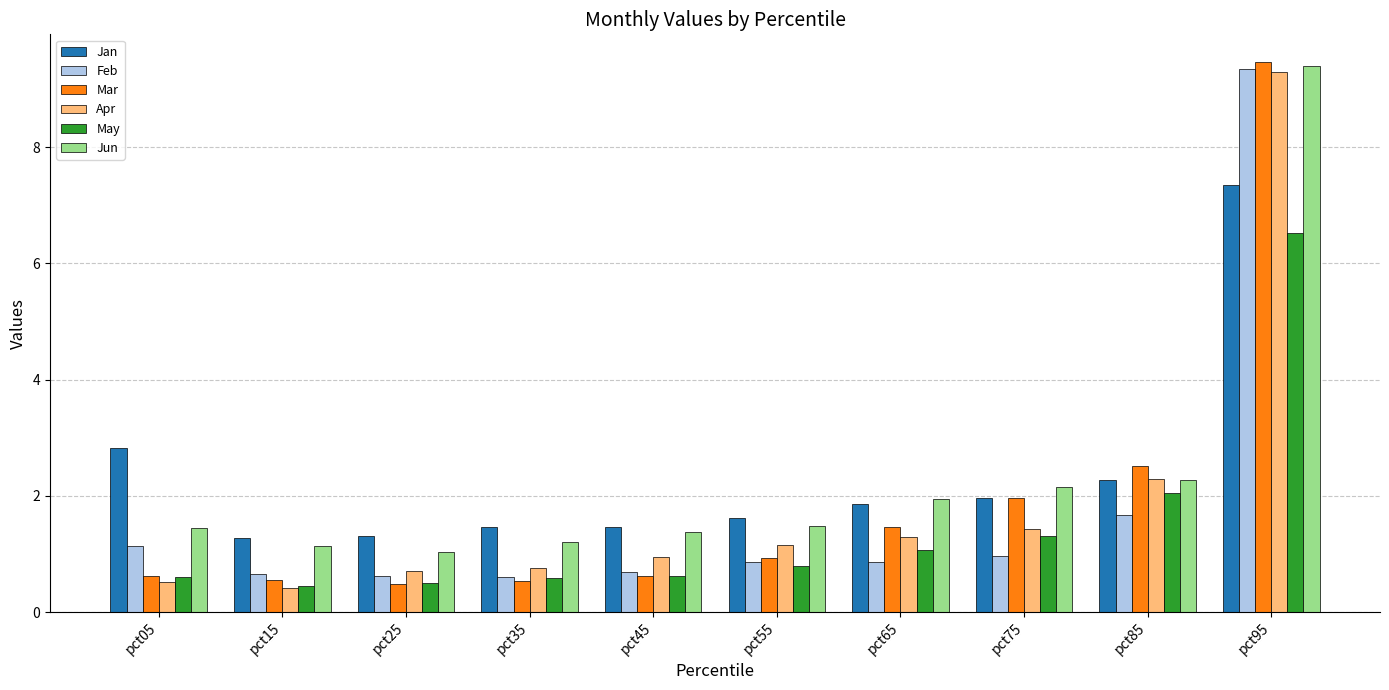

What is the approximate value of Jun at pct45?

1.4